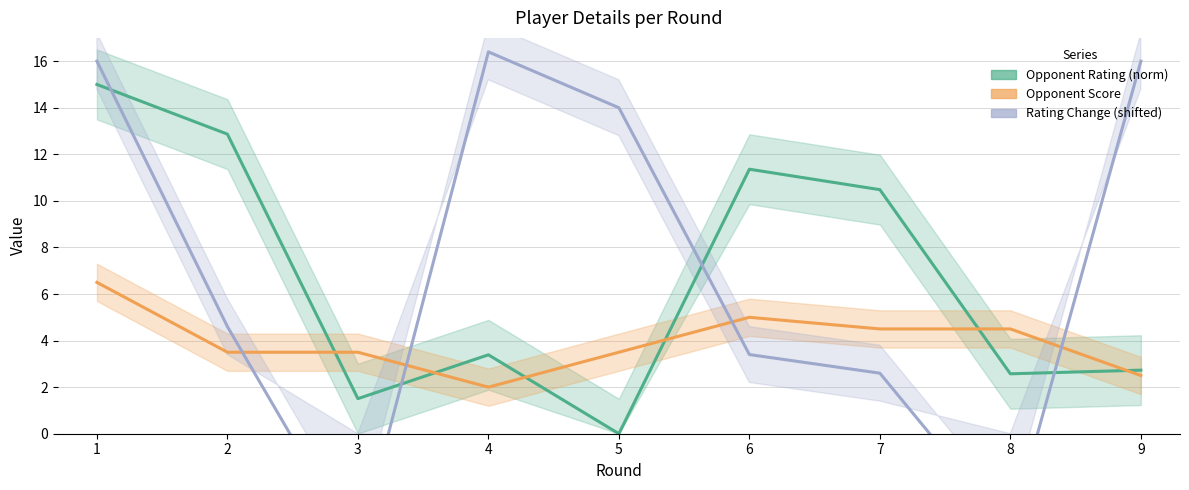

What are all the series names shown in the legend?

Opponent Rating (norm), Opponent Score, Rating Change (shifted)